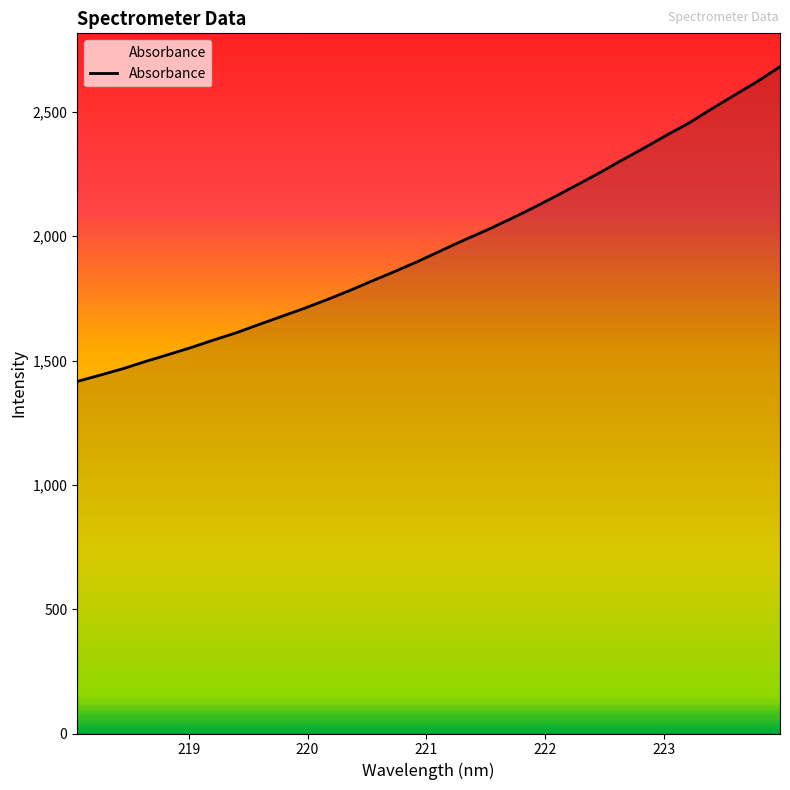

What is the maximum value shown in the chart?

2682.2